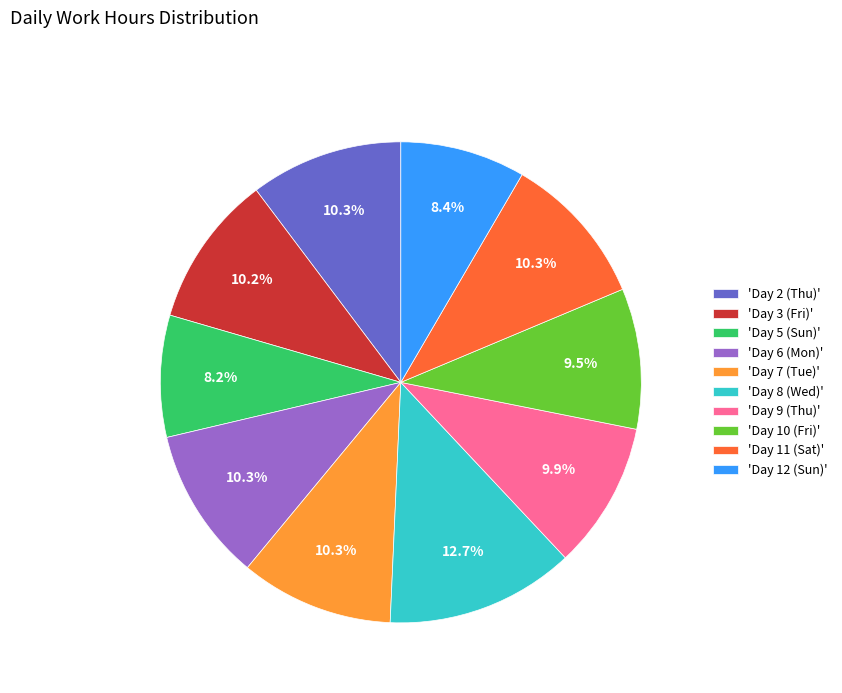

How many segments does this pie chart have?

10